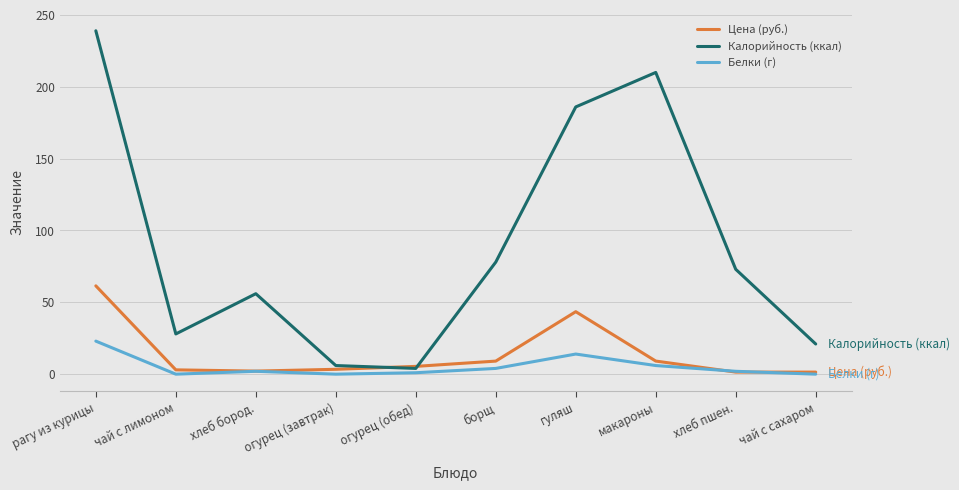

Rank the series by their maximum value, from highest to lowest.

Калорийность (ккал), Цена (руб.), Белки (г)